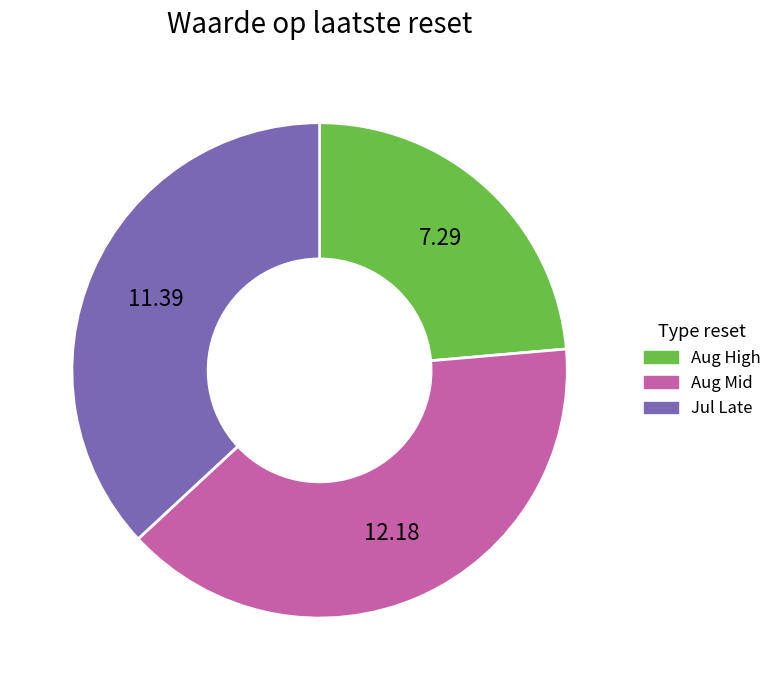

Rank the categories by value from lowest to highest.

Aug High, Jul Late, Aug Mid